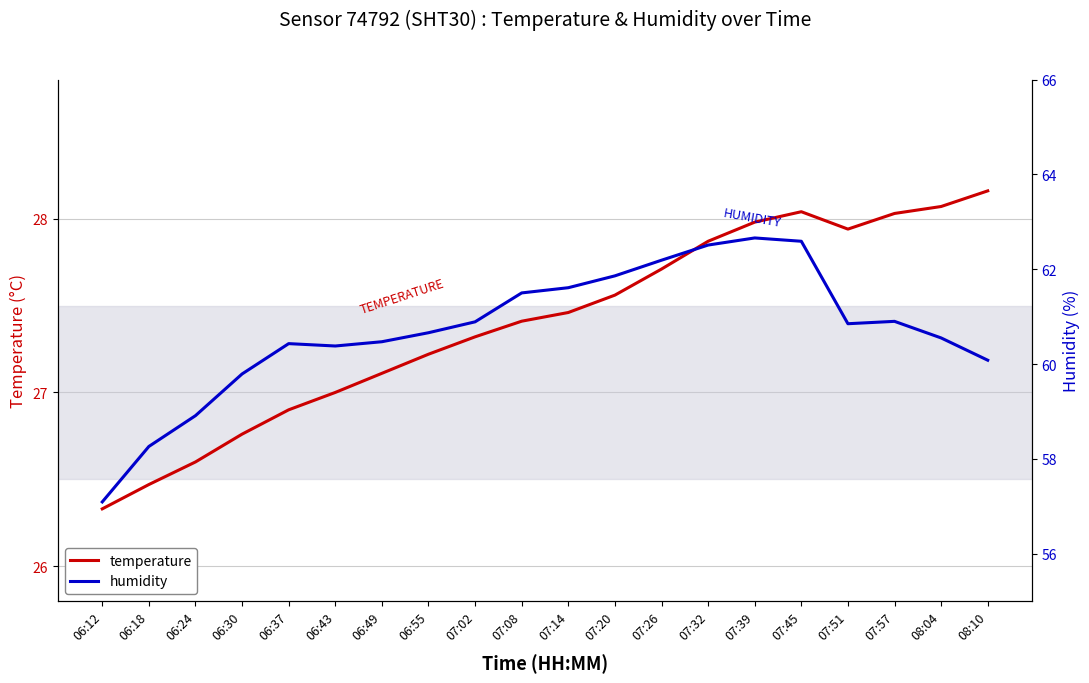

Which series has the largest range (max minus min)?

humidity